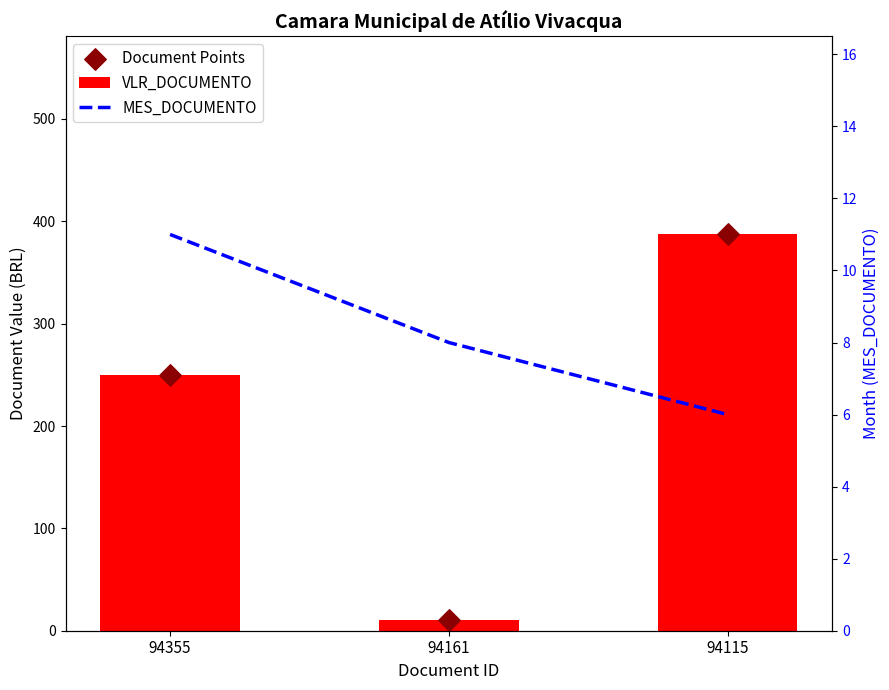

What is the total value across all series at 94161?

28.1